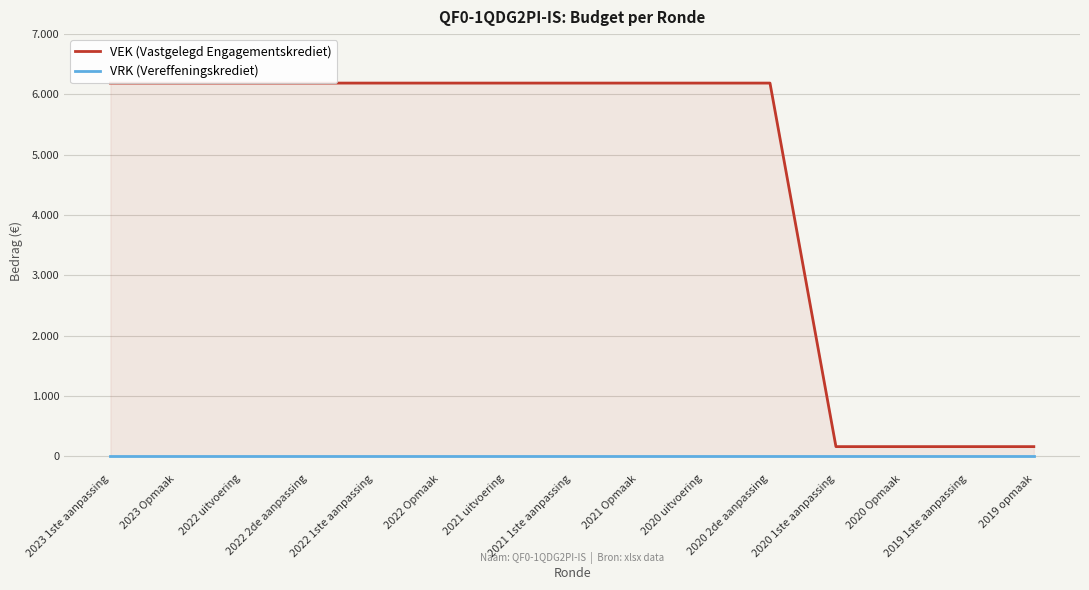

At how many categories does at least one series exceed 5785?

11